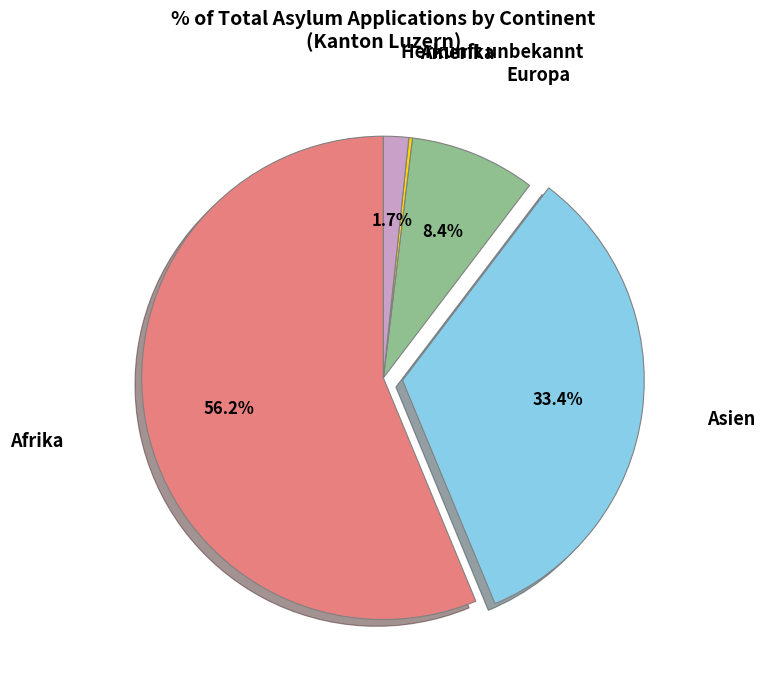

Does any single category account for the majority?

Yes